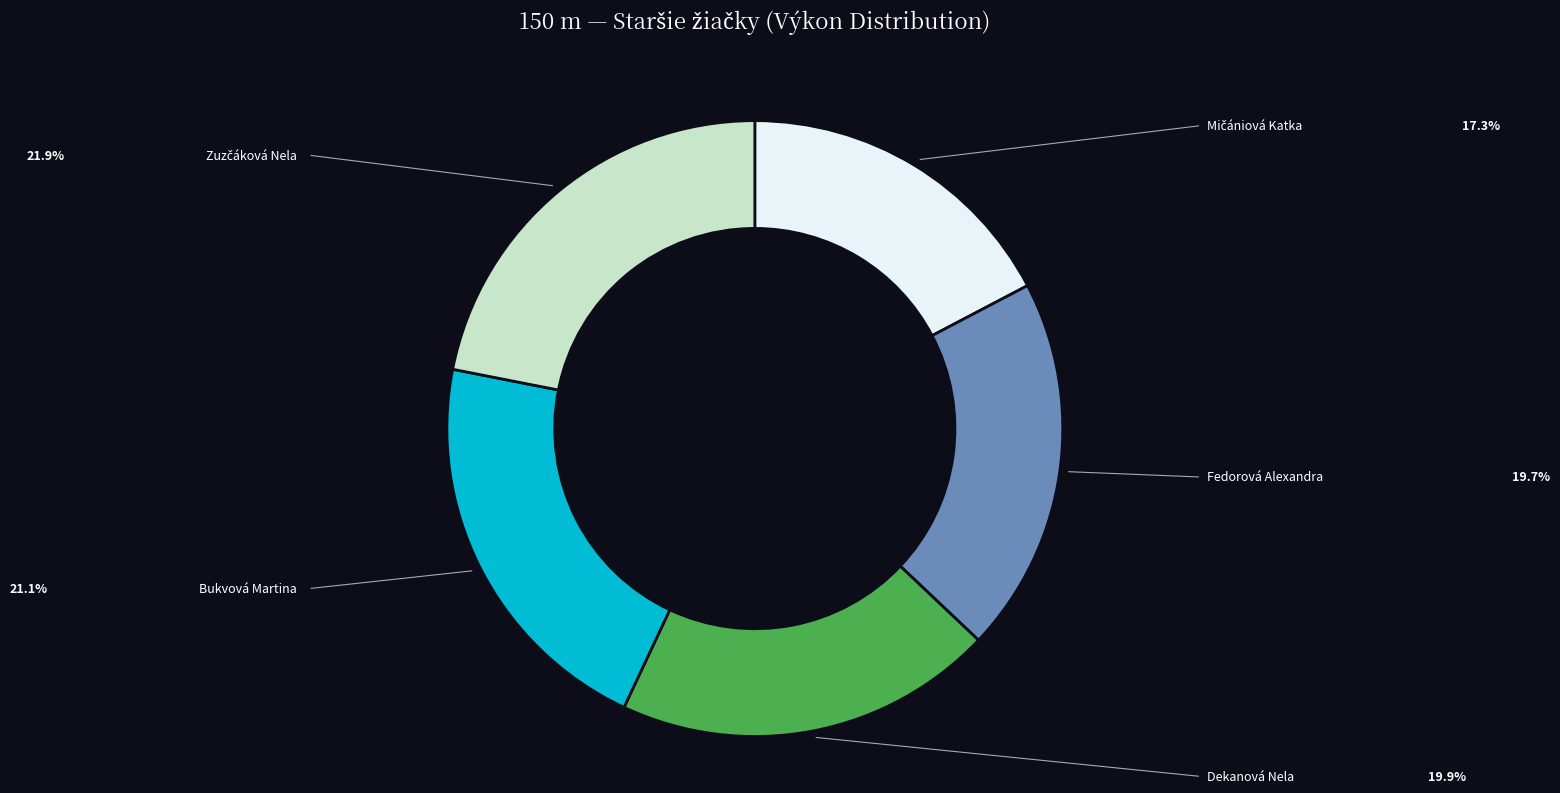

Is there a majority slice in this chart?

No